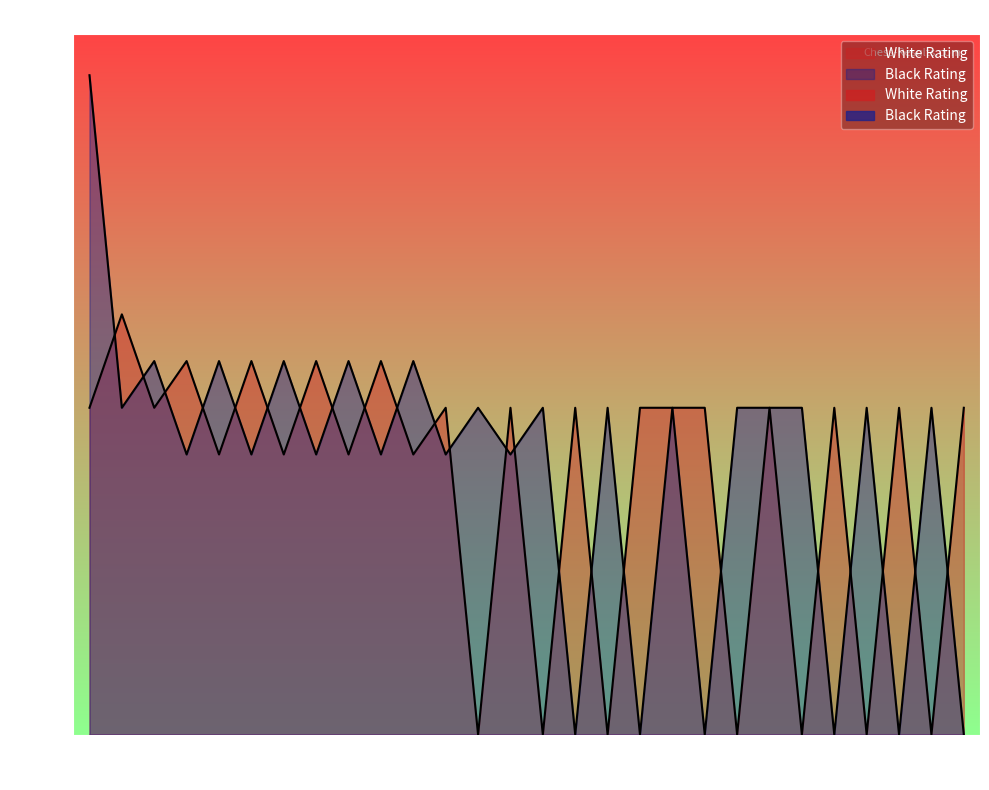

True or false: Black Rating and White Rating intersect in this chart.

True